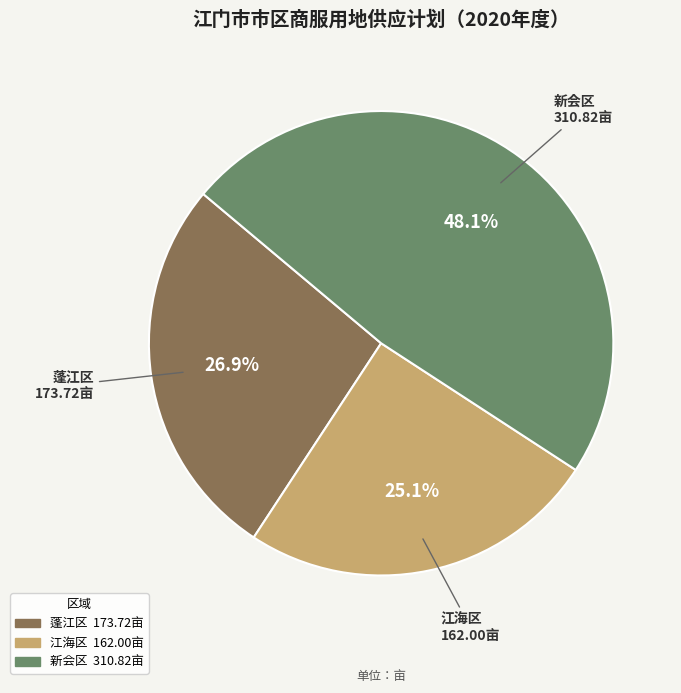

Count the number of slices in the pie.

3